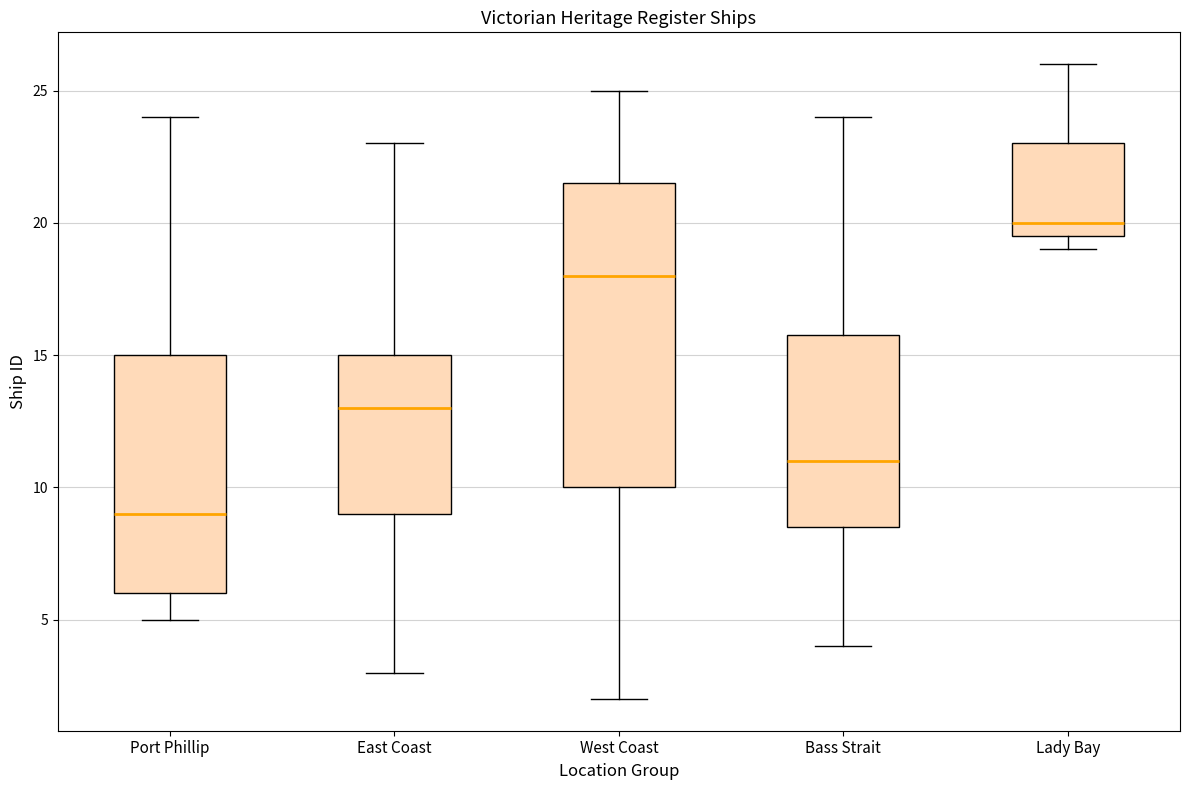

Reading left to right, transcribe this box plot: for each box, give where its median line is, the range the box spans, and where its two whiskers end, as read against the y-axis. The values are not printed on the chart, so give them approximately, as read against the axis.

Port Phillip: median 9.0, box 6.0 to 15.0, whiskers 5.0 to 24.0
East Coast: median 13.0, box 9.0 to 15.0, whiskers 3.0 to 23.0
West Coast: median 18.0, box 10.0 to 21.5, whiskers 2.0 to 25.0
Bass Strait: median 11.0, box 8.5 to 16.0, whiskers 4.0 to 24.0
Lady Bay: median 20.0, box 19.5 to 23.0, whiskers 19.0 to 26.0